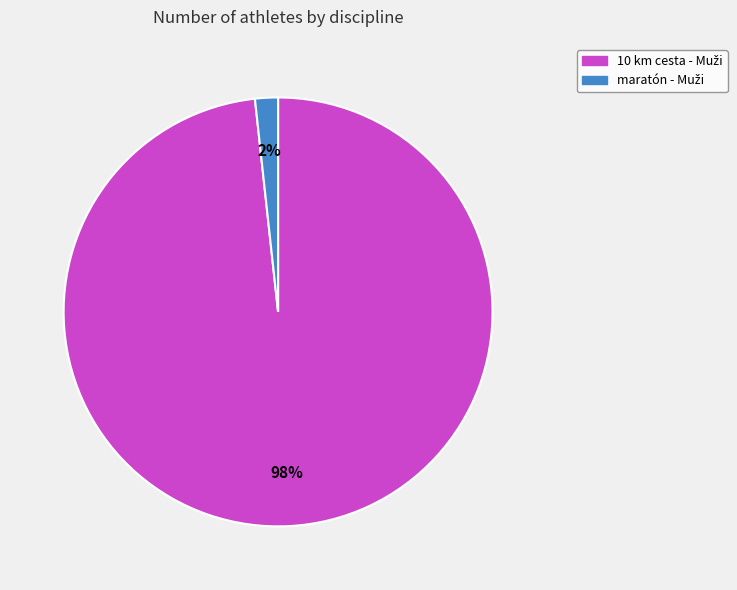

How many slices are in this pie chart?

2